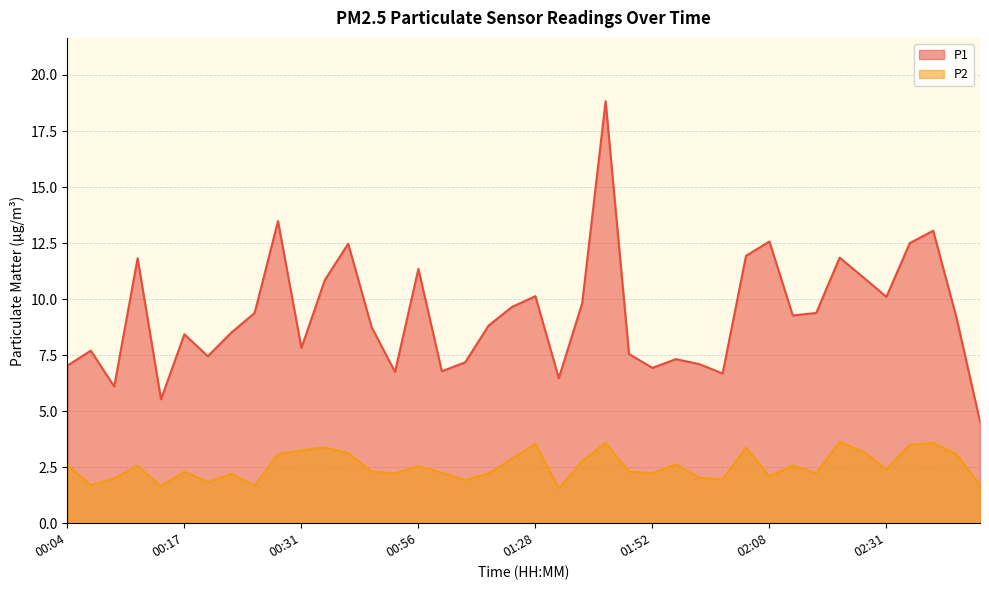

Where is the first local maximum for P2?

00:12